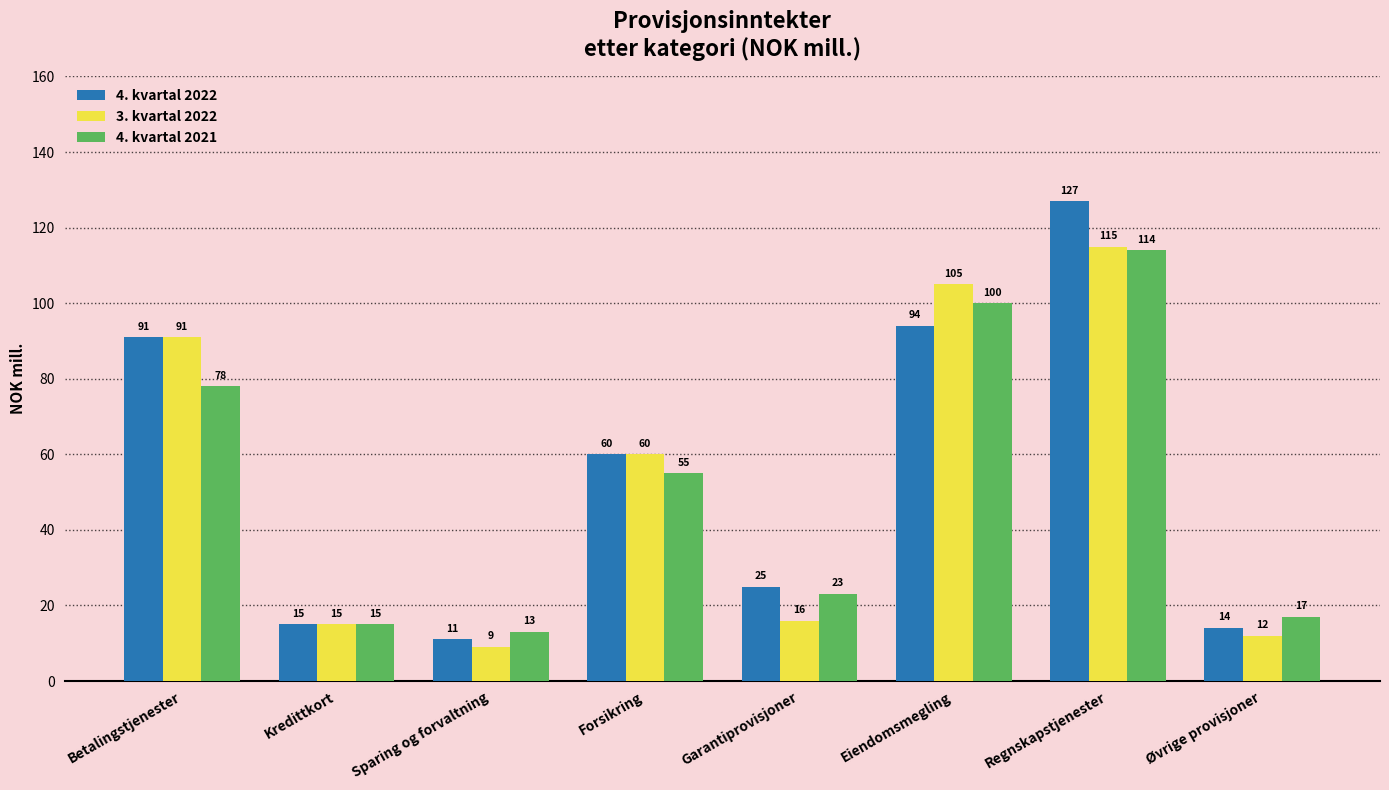

What is the label of the 7th bar from the right?

Kredittkort